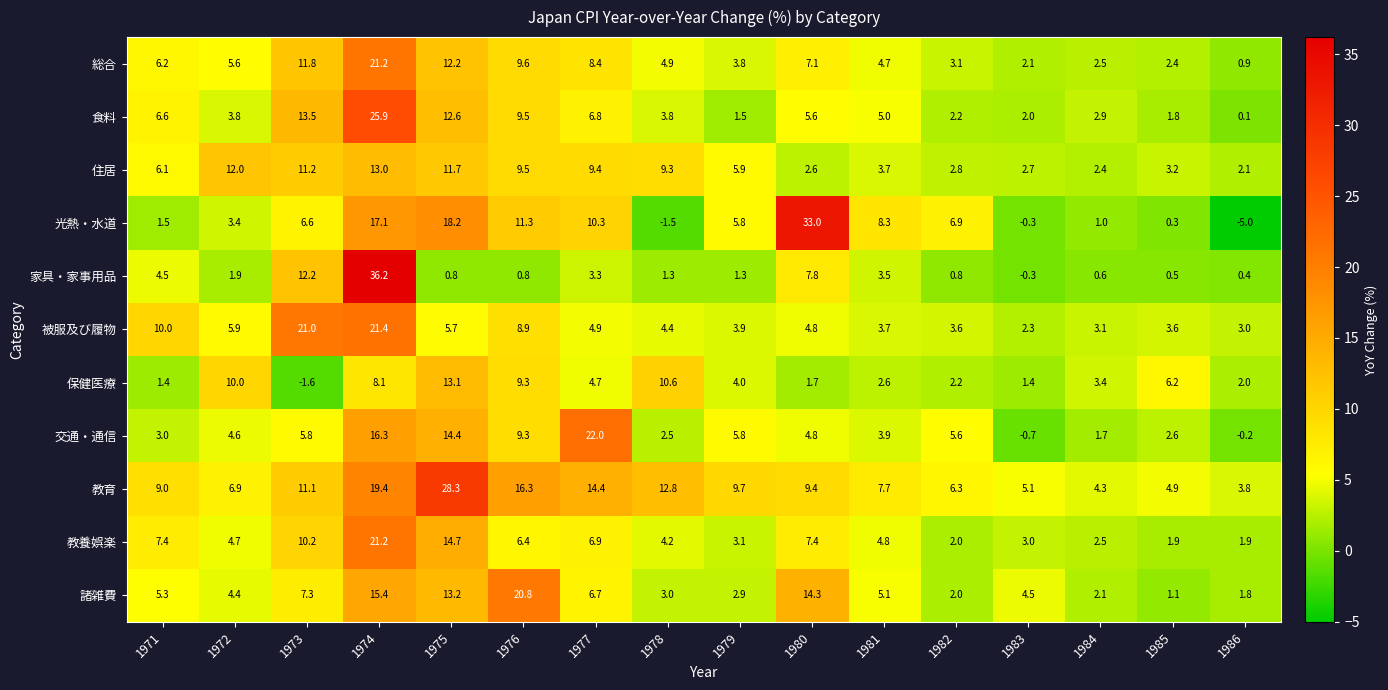

Where does the 教養娯楽 series first go above 4?

1971